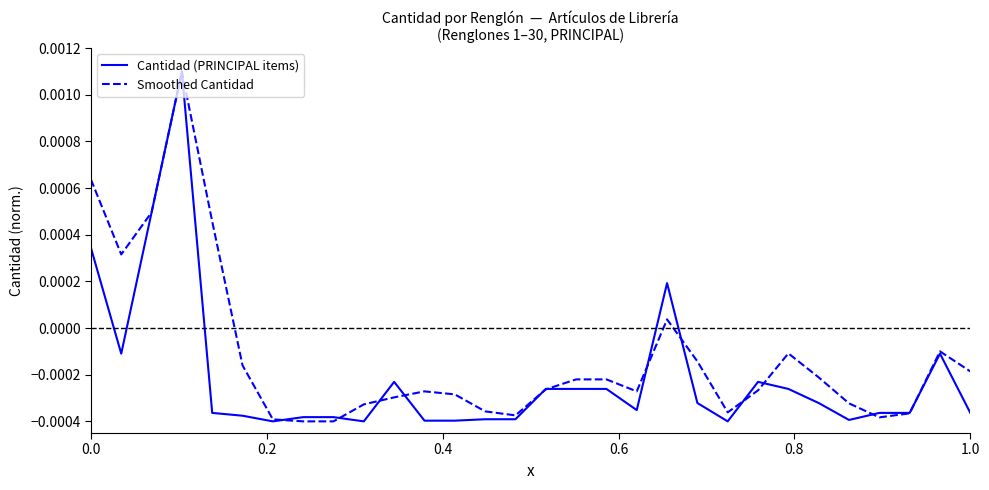

Which series has the largest total across all categories?

Smoothed Cantidad